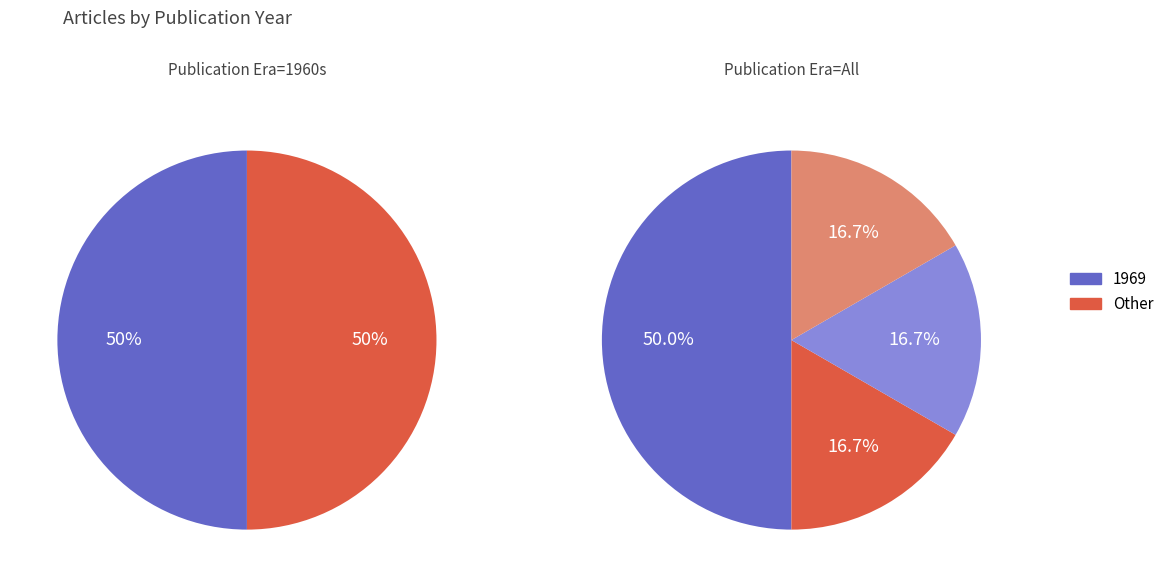

Which slice is the largest?

1969